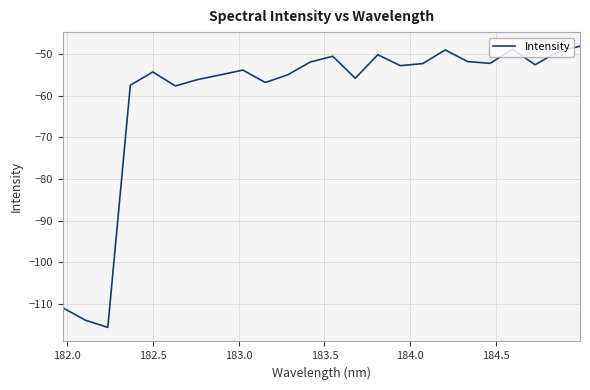

What is the difference between the maximum and minimum values?

67.5